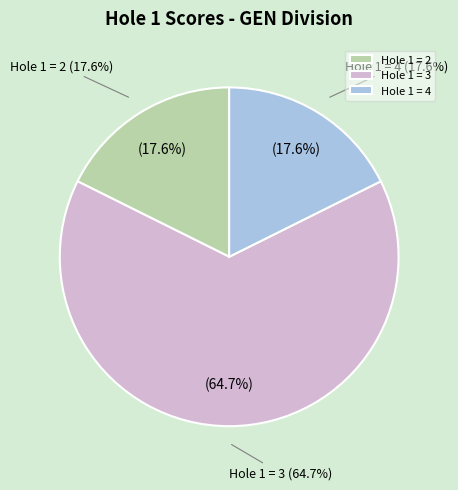

What is the largest slice in the pie chart?

Score 3